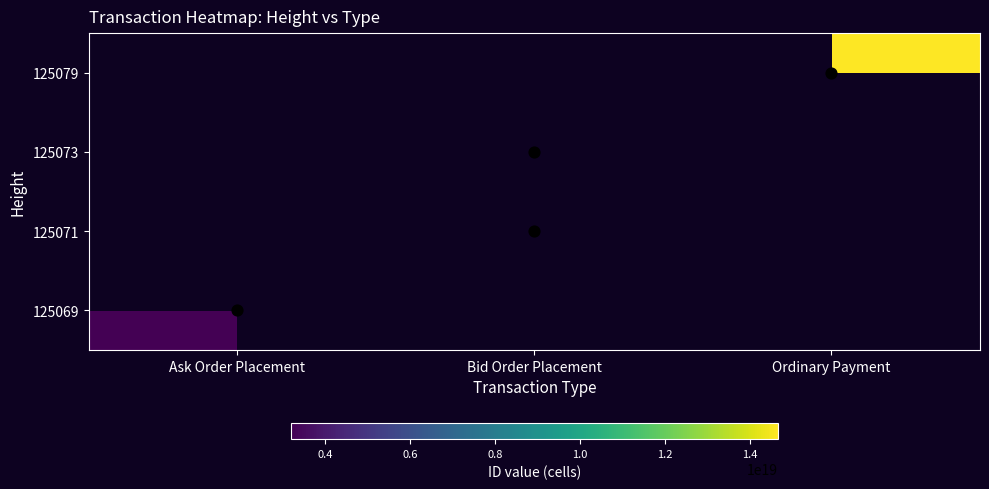

Which label corresponds to the largest value in the chart?

Ordinary Payment